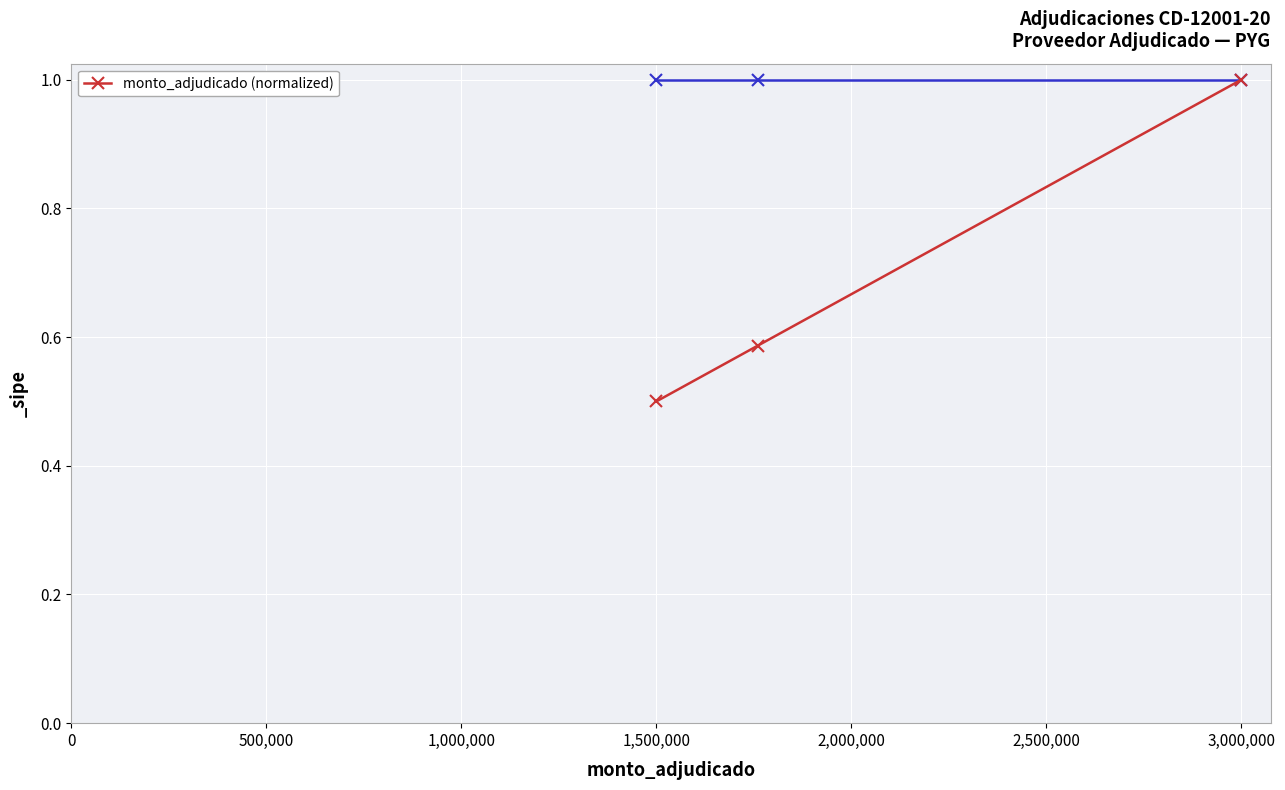

What is the sum of all values?

2.1